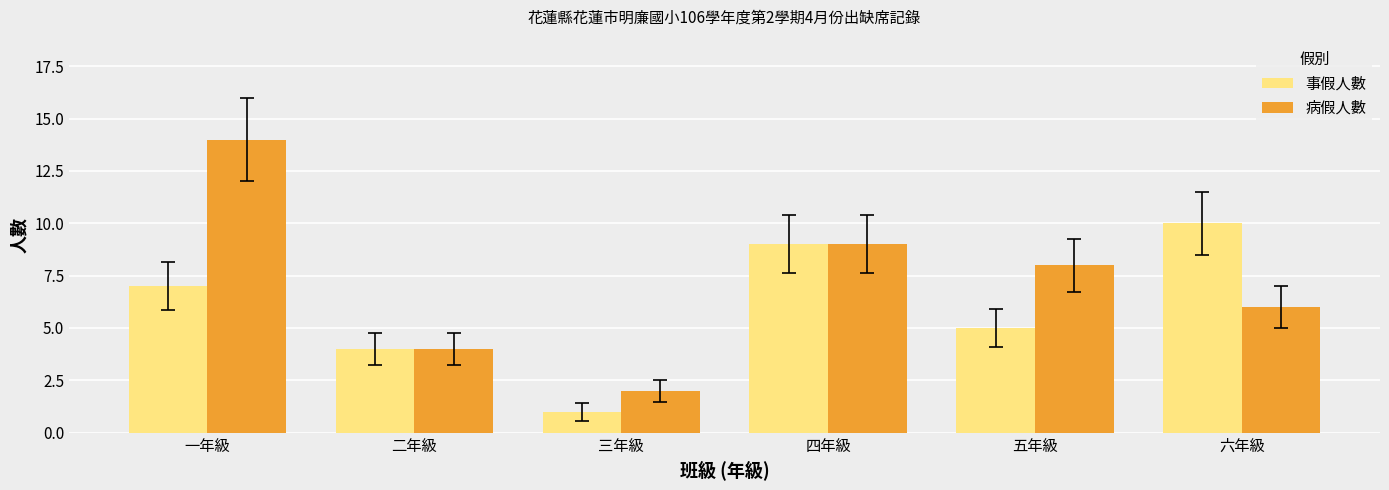

At which label does 事假人數 reach its minimum?

三年級